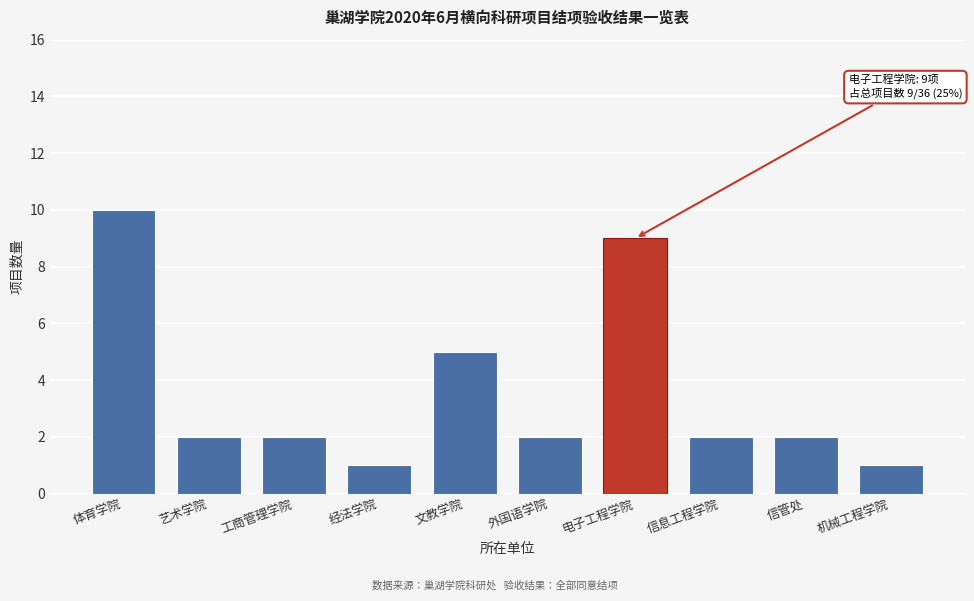

Reading left to right, transcribe all the data shown in this chart.

体育学院=10	艺术学院=2	工商管理学院=2	经法学院=1	文教学院=5	外国语学院=2	电子工程学院=9	信息工程学院=2	信管处=2	机械工程学院=1